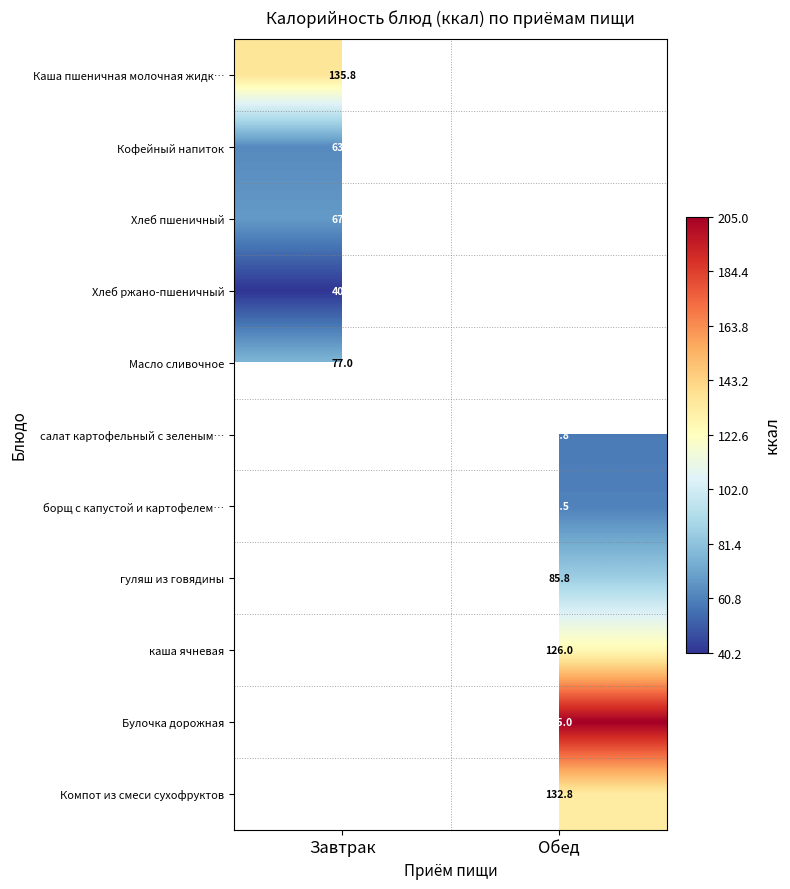

Is the value of каша ячневая at Обед greater than the value of Хлеб ржано-пшеничный at Завтрак?

Yes